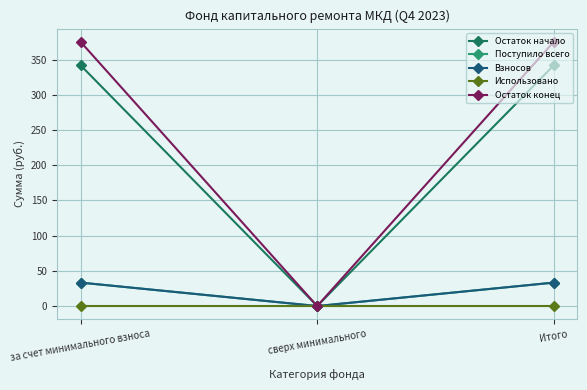

What is the difference between the Поступило всего values at за счет минимального взноса and сверх минимального?

33.3